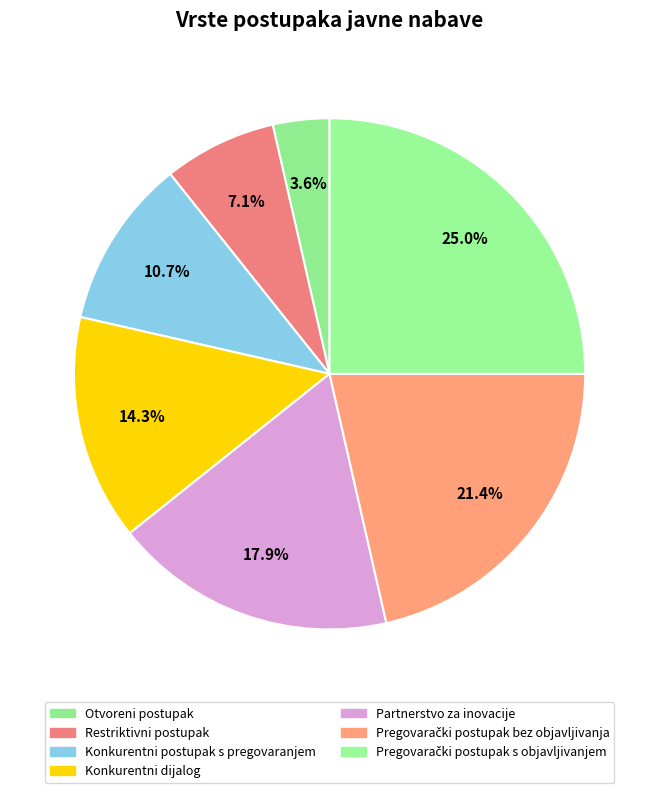

To the nearest percent, what is the difference between the Partnerstvo za inovacije and Restriktivni postupak slice percentages?

11%